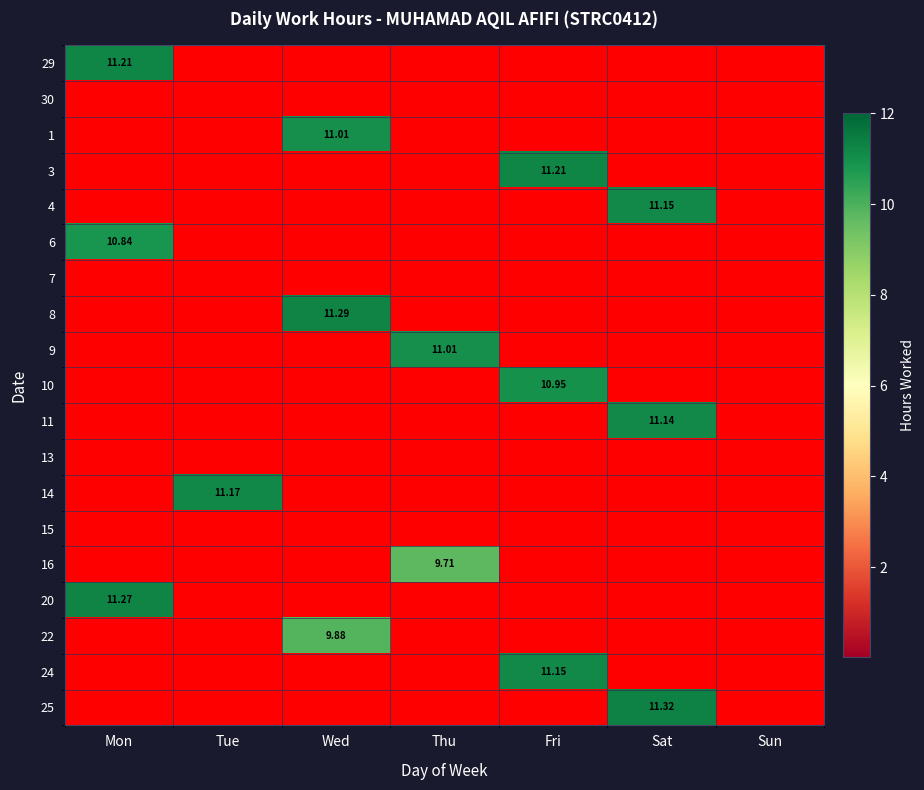

Which label corresponds to the largest value in the chart?

Sat